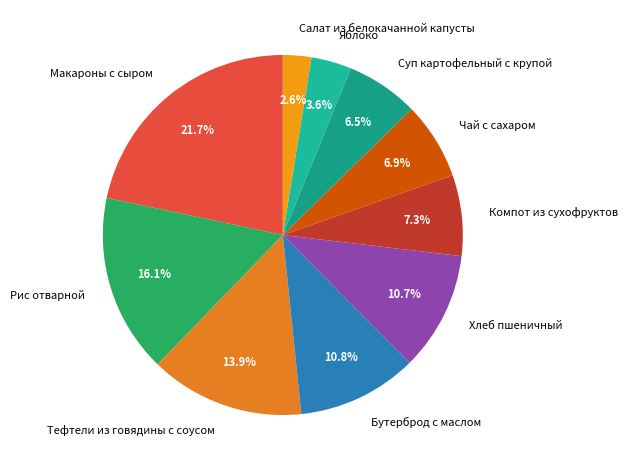

To the nearest percent, what is the difference between the Рис отварной and Чай с сахаром slice percentages?

9%